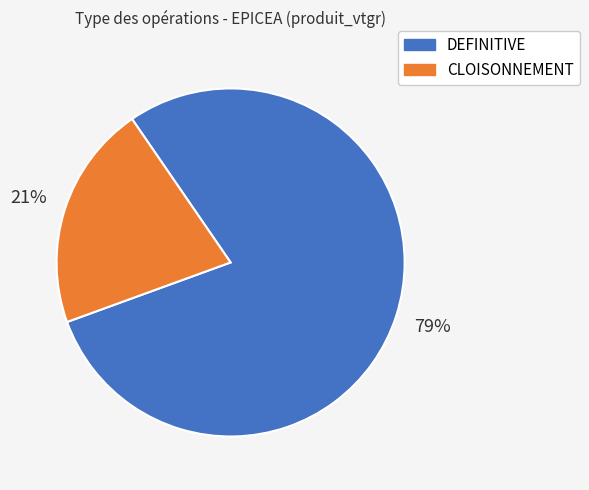

Does any single category account for the majority?

Yes